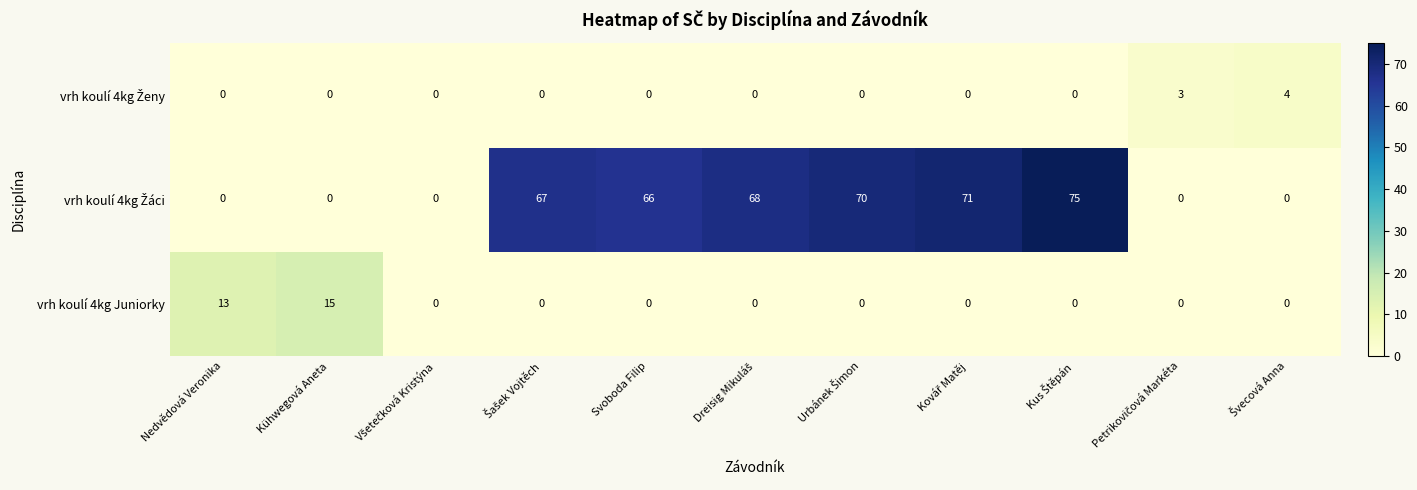

What is the total value across all series at Svoboda Filip?

66